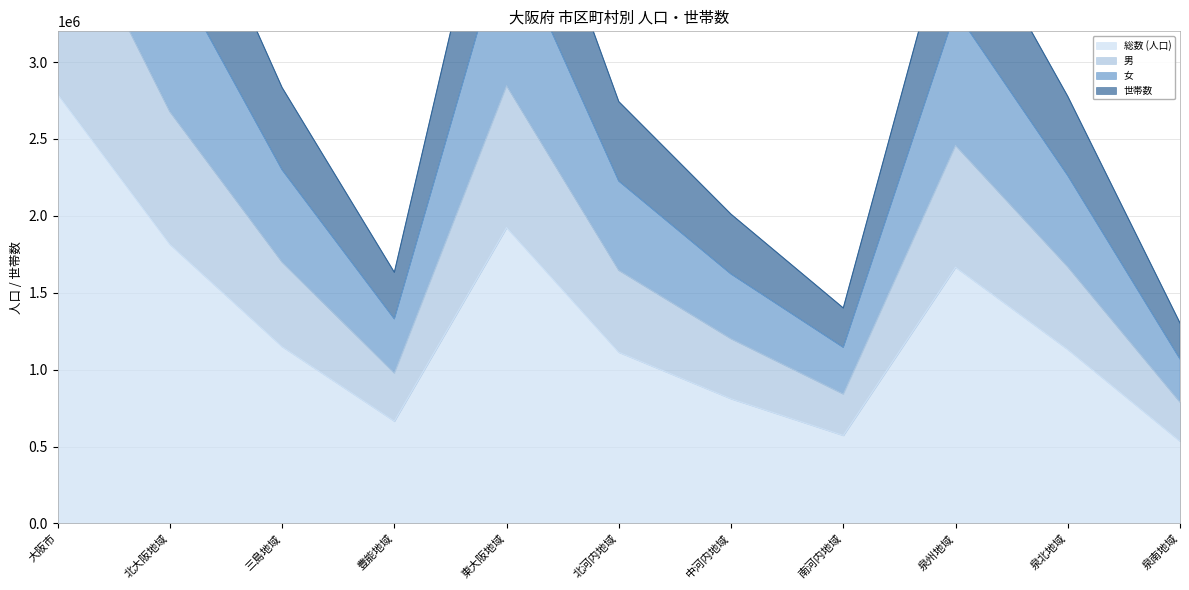

Between 豊能地域 and 大阪市, which is larger?

大阪市